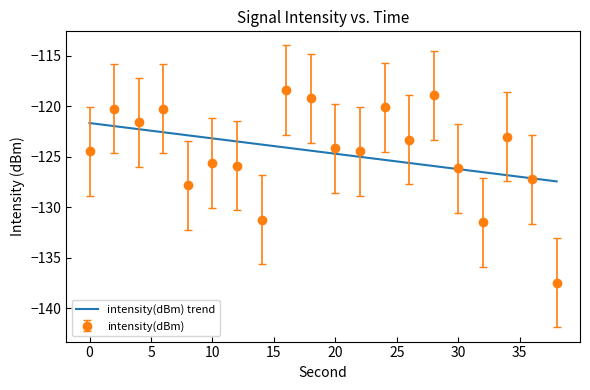

What is the maximum value for intensity(dBm)?

-118.4